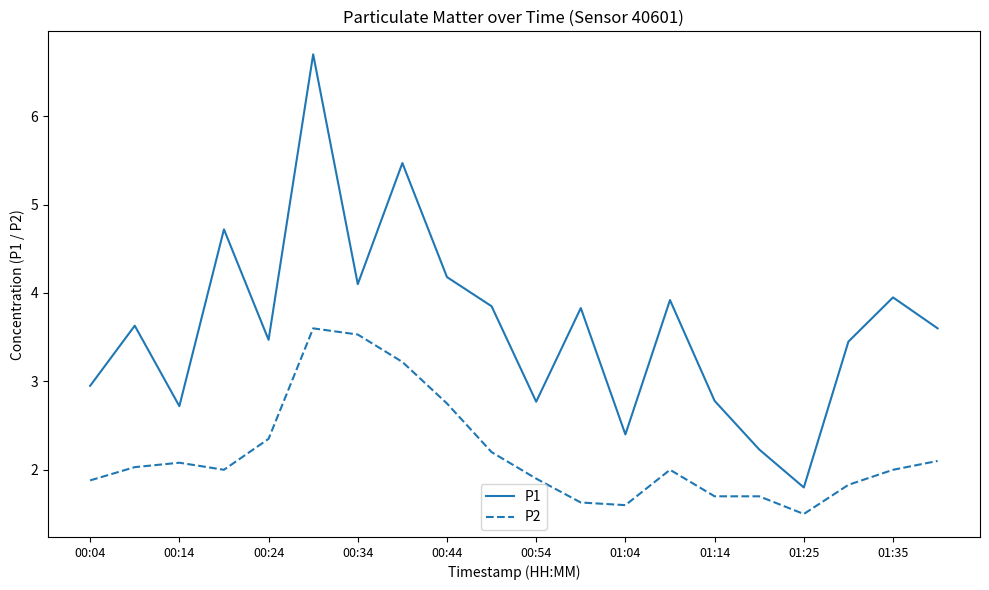

What is the lowest value of the P1 series?

1.8